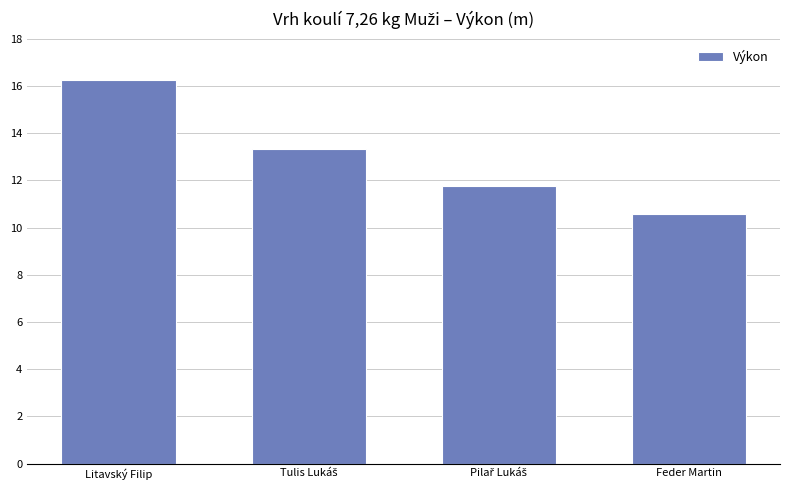

What value does the data have at Feder Martin?

10.6